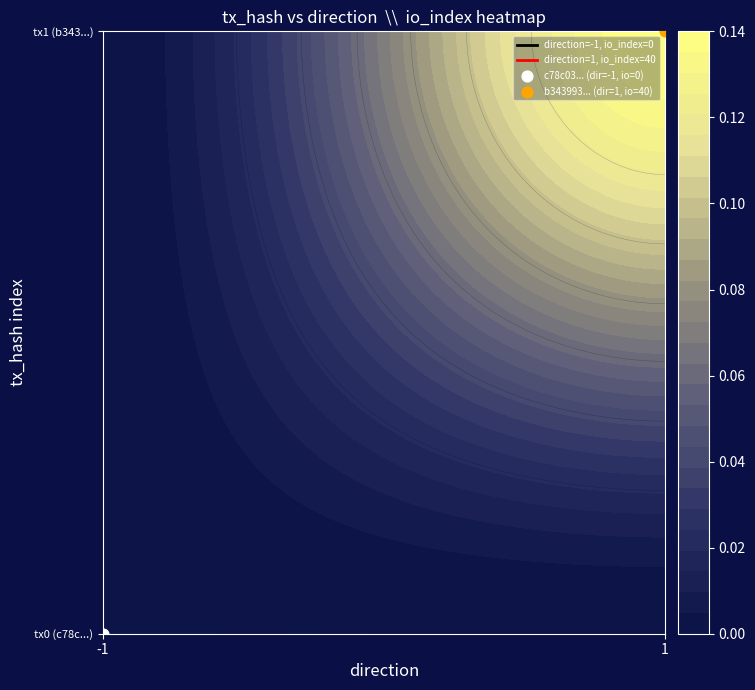

Which has a higher value, -1 or -1?

-1